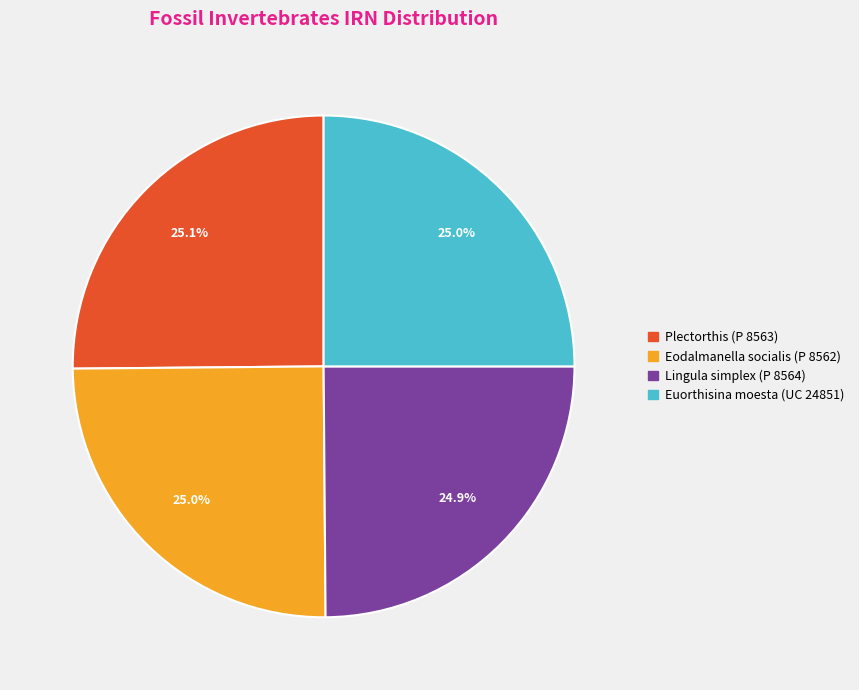

How many slices are in this pie chart?

4